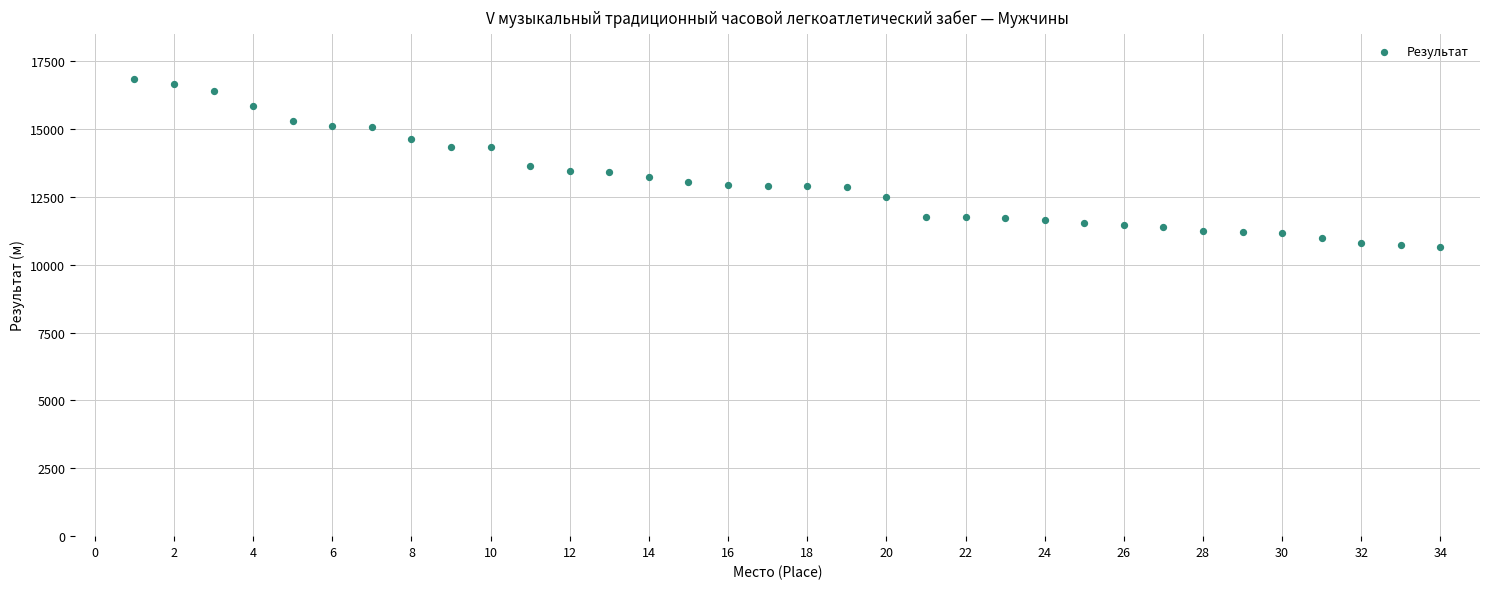

What is the range of X values (max minus min)?

33